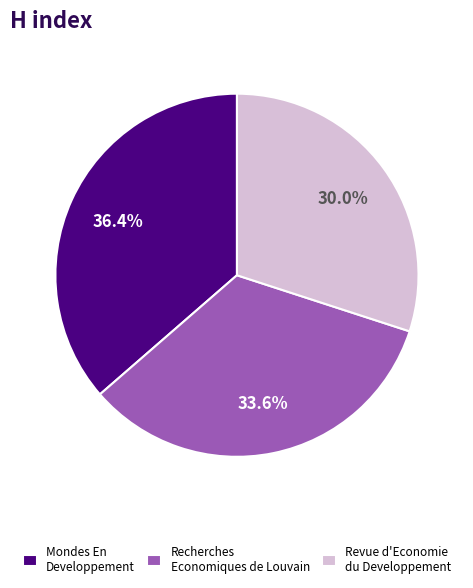

Which category has the smallest portion of the pie?

Revue d'Economie du Developpement